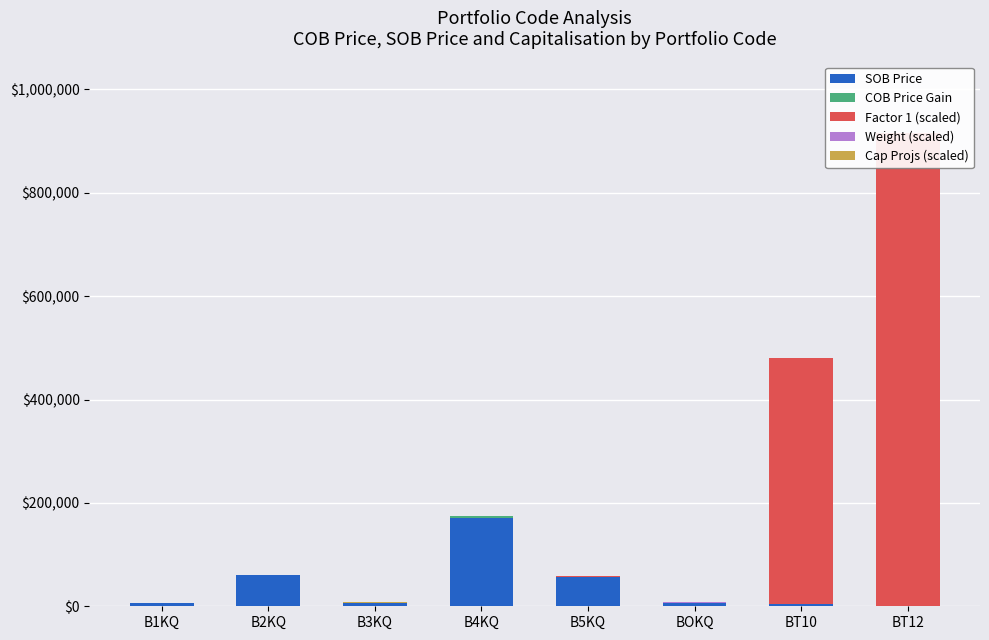

Reading left to right, extract all data points from this chart.

SOB Price: 5801.0	60000.0	5801.0	170678.0	57520.0	6900.0	3448.0	1005.0
COB Price Gain: 141.0	0.0	141.0	3322.0	0.0	103.0	45.0	157.0
Factor 1 (scaled): 183.5	3.5	262.4	28.0	200.0	100.0	476400.0	915200.0
Weight (scaled): 283.6	703.5	982.1	759.4	989.5	720.5	69.1	44.2
Cap Projs (scaled): 100.0	200.0	150.0	300.0	120.0	80.0	500.0	250.0